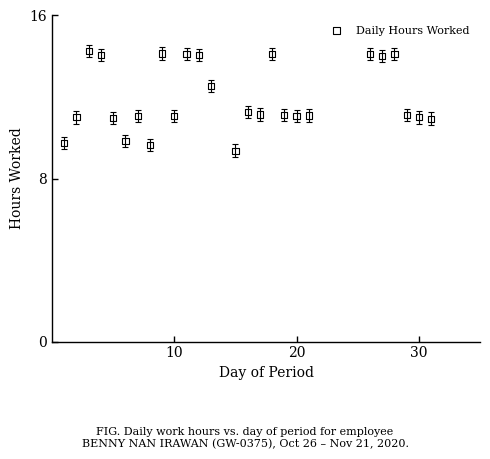

What is the range of Y values (max minus min)?

4.9